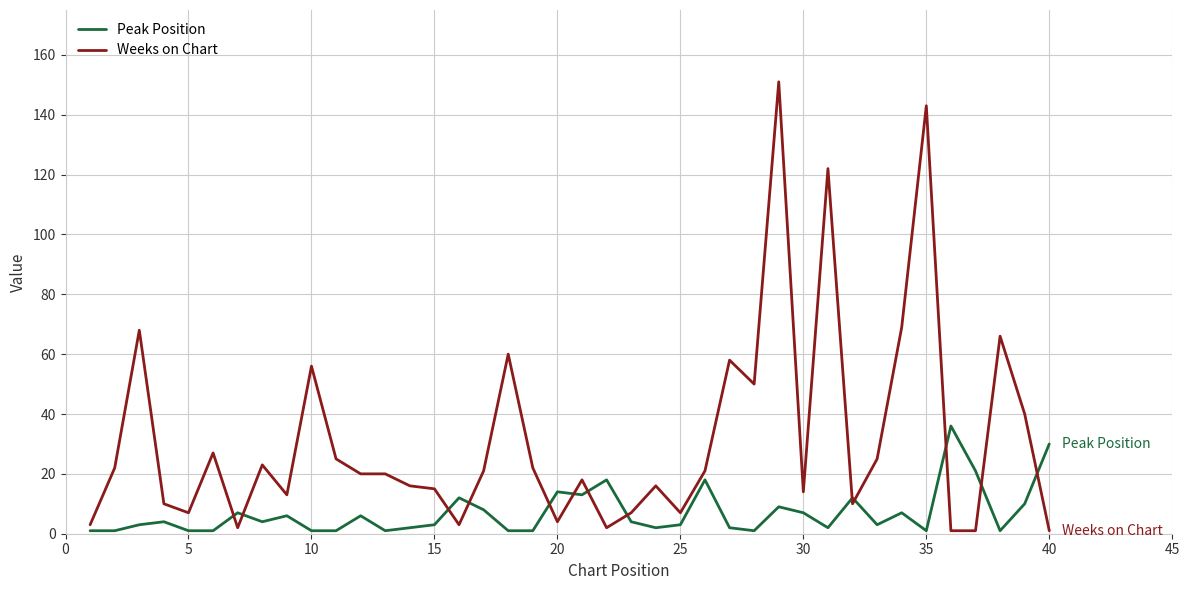

Rank the series by their average value, from lowest to highest.

Peak Position, Weeks on Chart